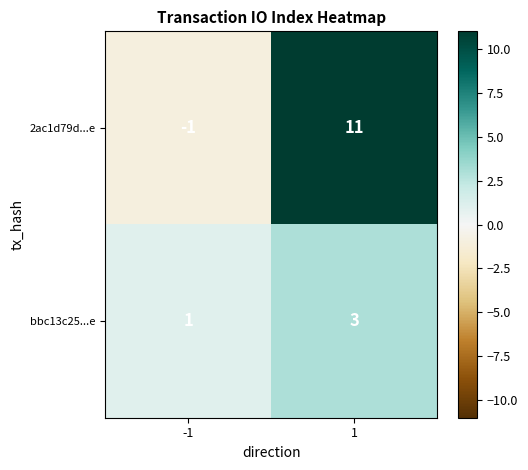

What is the difference between the 2ac1d79d...e values at 1 and -1?

12